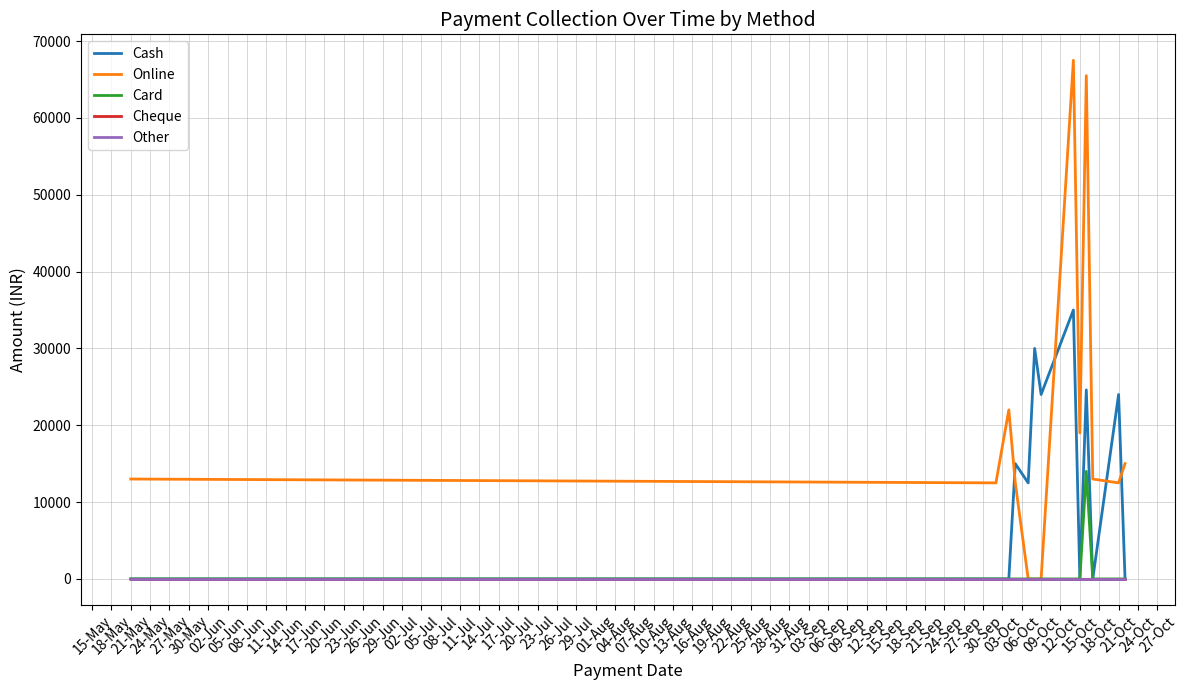

Does the chart display data point markers on the line(s)?

No